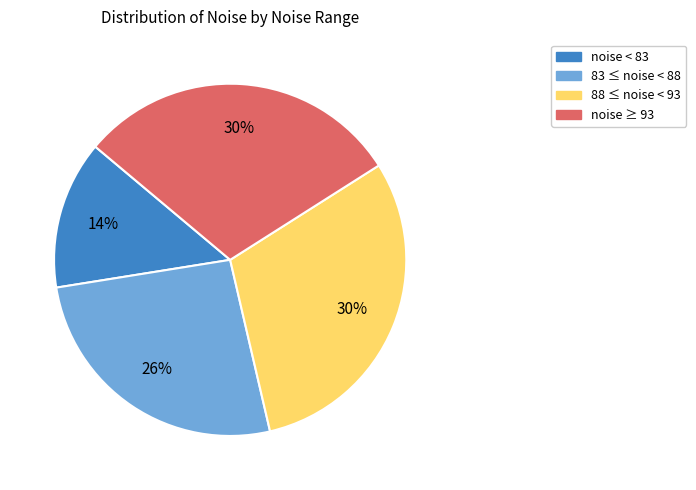

Is the sum of 88 ≤ noise < 93 and noise ≥ 93 greater than half?

Yes